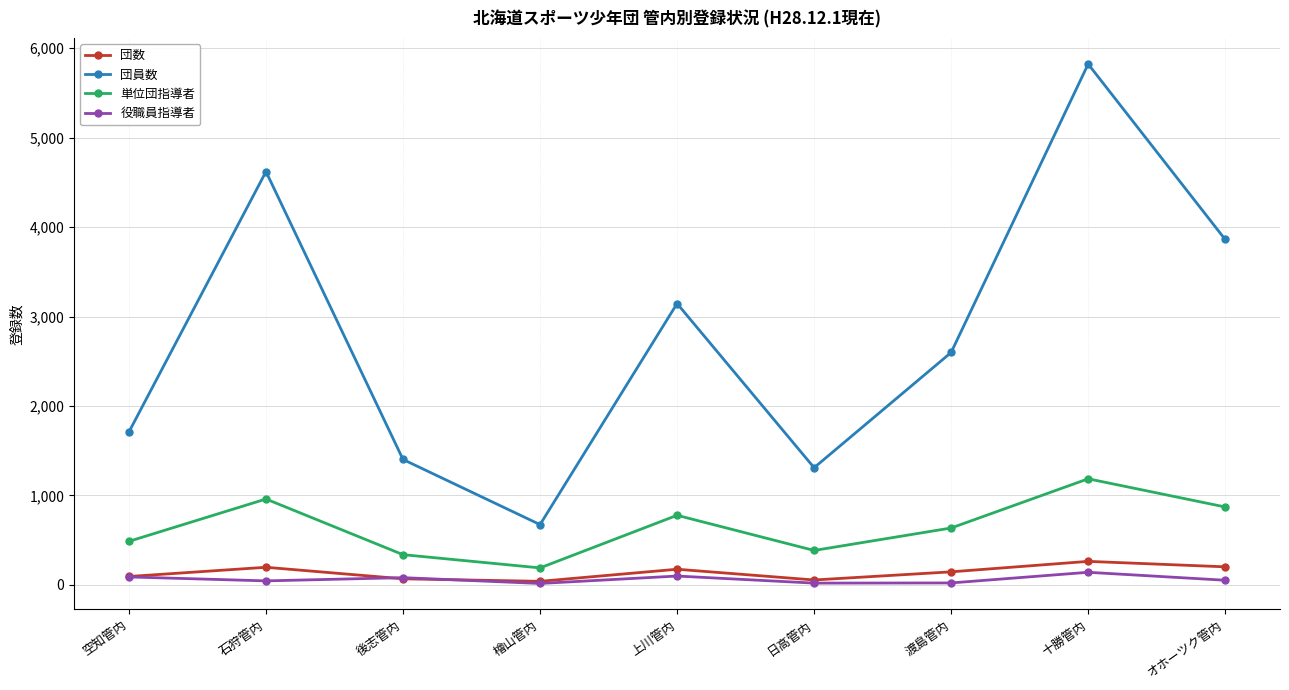

Which series has the widest spread of values?

団員数